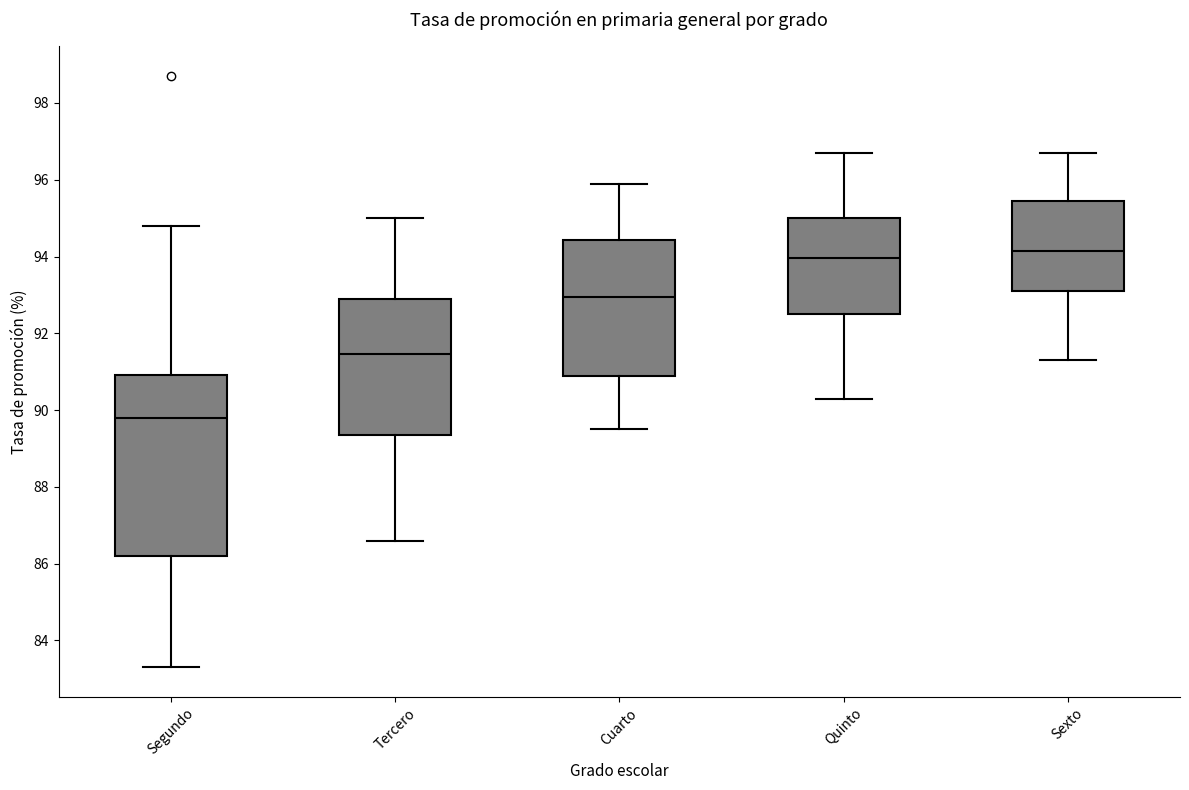

Where is the upper edge of the box for Cuarto on the y-axis? The values are not printed on the chart, so give them approximately, as read against the axis.

94.4